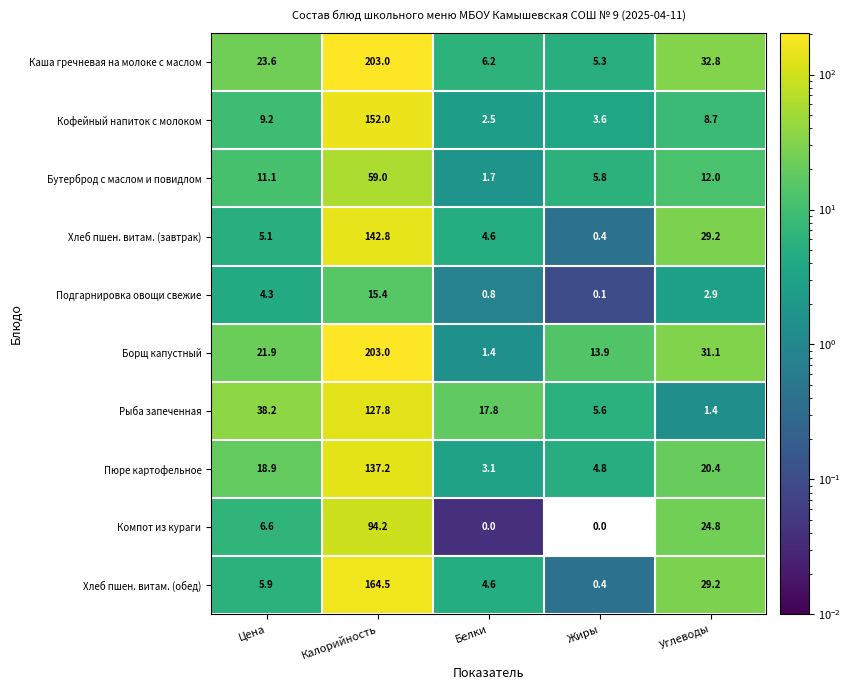

What is the difference between the maximum and minimum values in the Рыба запеченная series?

126.4